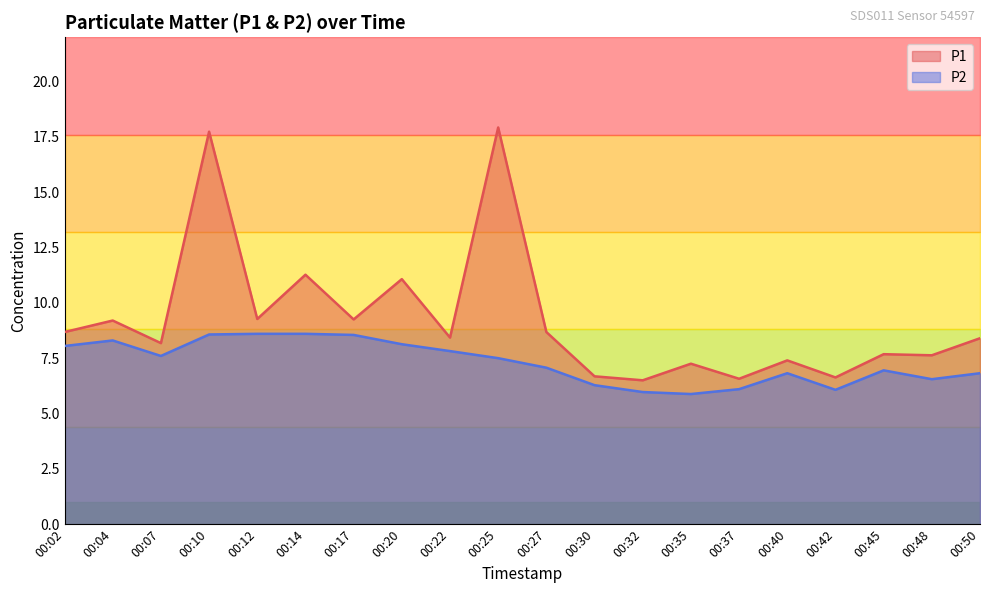

What is the value of the P2 point at the 4th from the left?

8.6